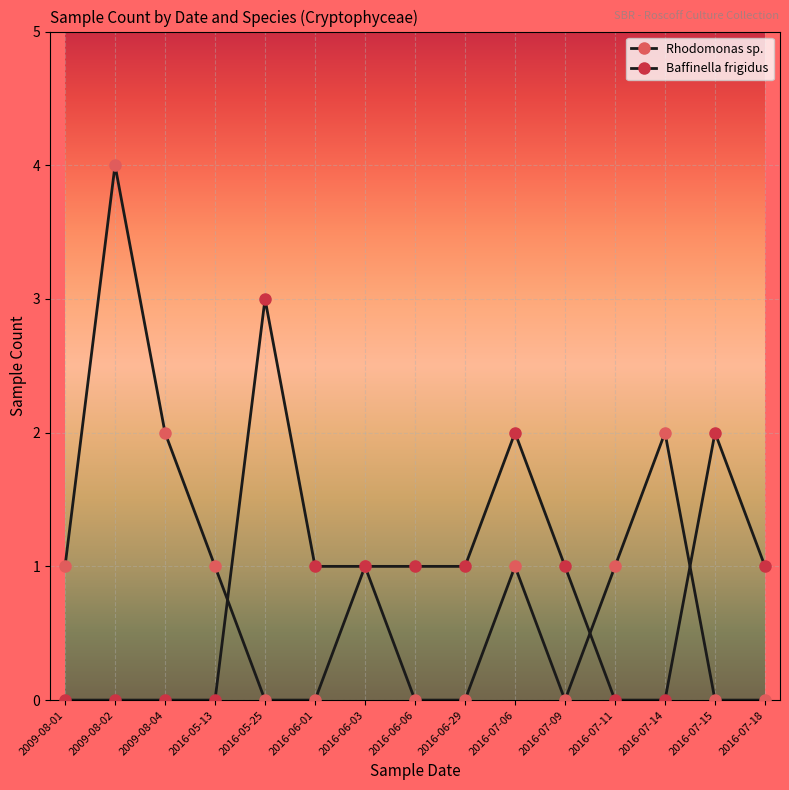

The value of Baffinella frigidus at 2016-07-15 is 0. True or false?

False